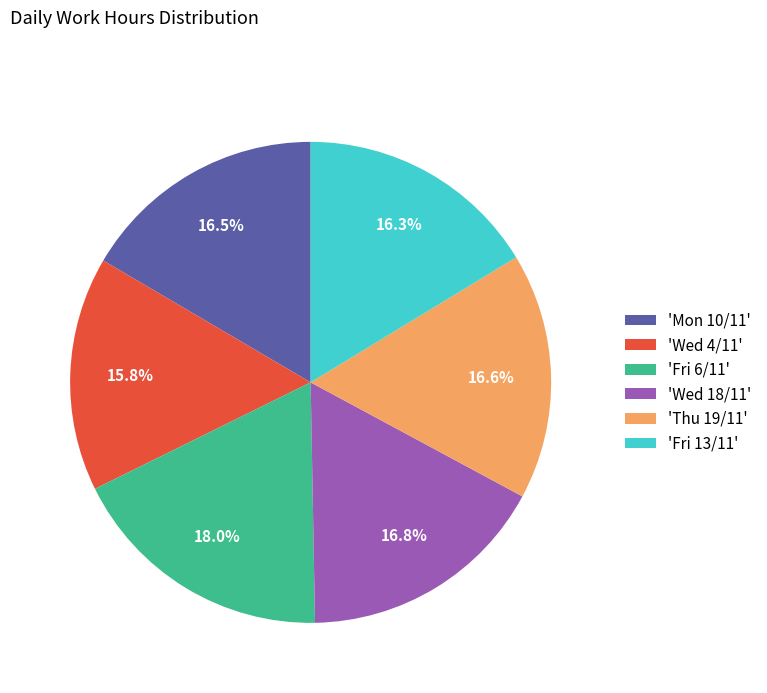

Combined, do 'Wed 4/11' and 'Wed 18/11' account for over 50%?

No